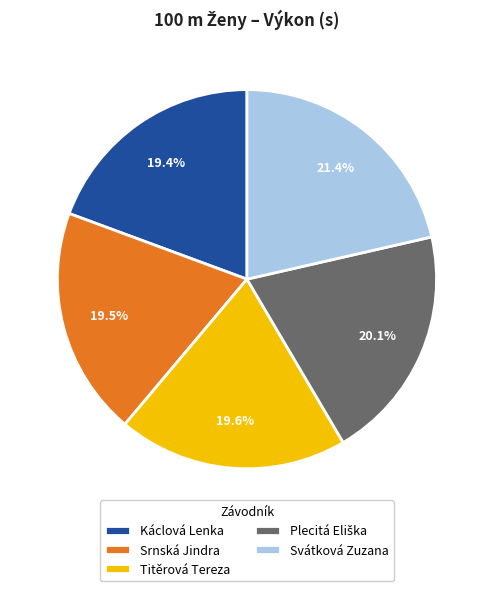

Approximately how many times larger is the value at Káclová Lenka compared to Svátková Zuzana?

0.9